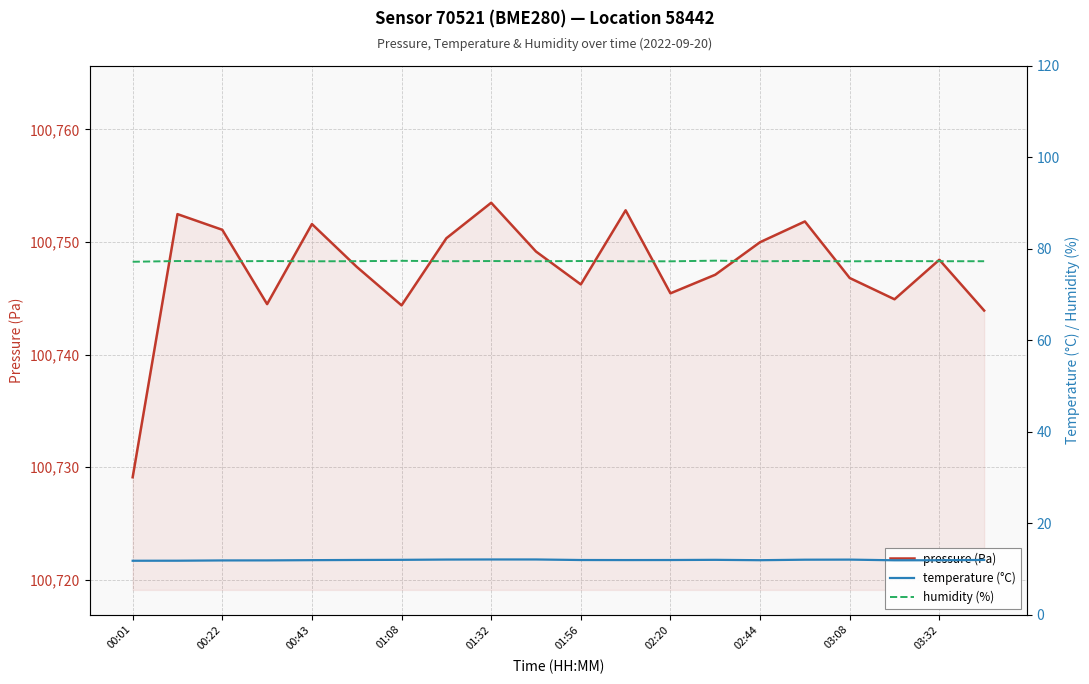

True or false: pressure (Pa) has a value of 100750.0 at 02:44.

True